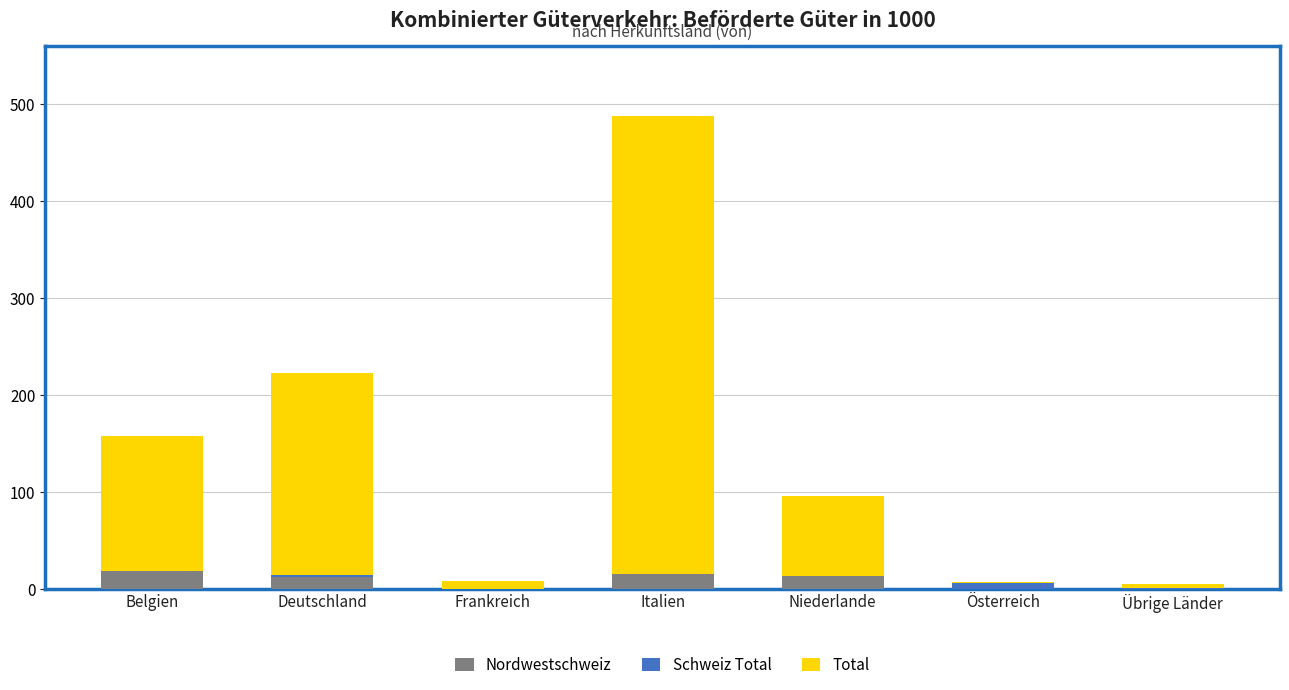

What is the highest value of the Nordwestschweiz series?

18.8